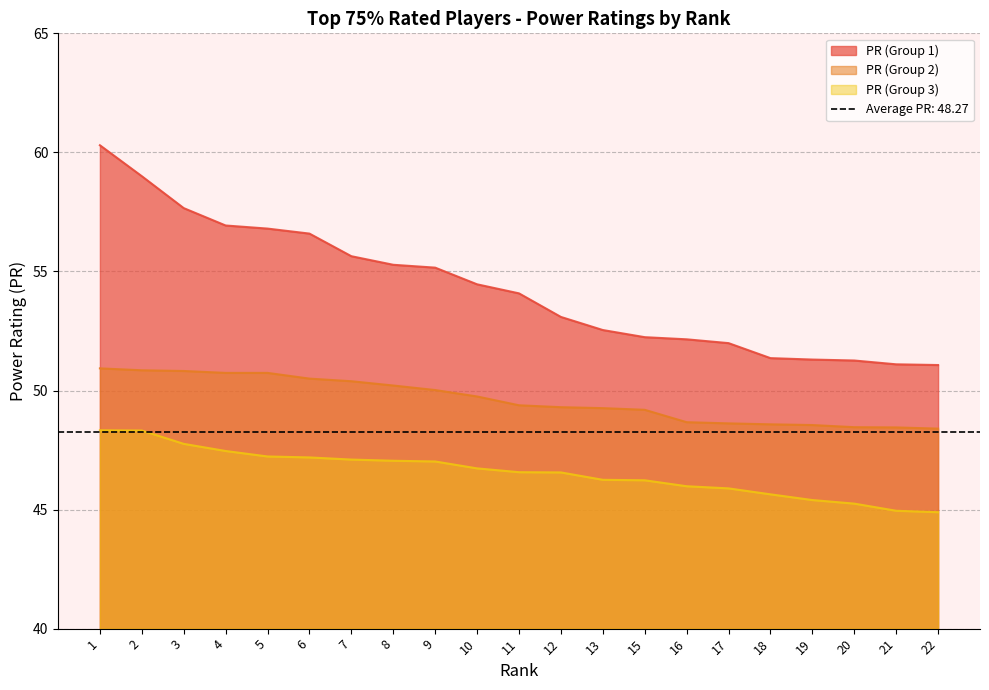

How many values in the PR (Group 3) series exceed 46?

14